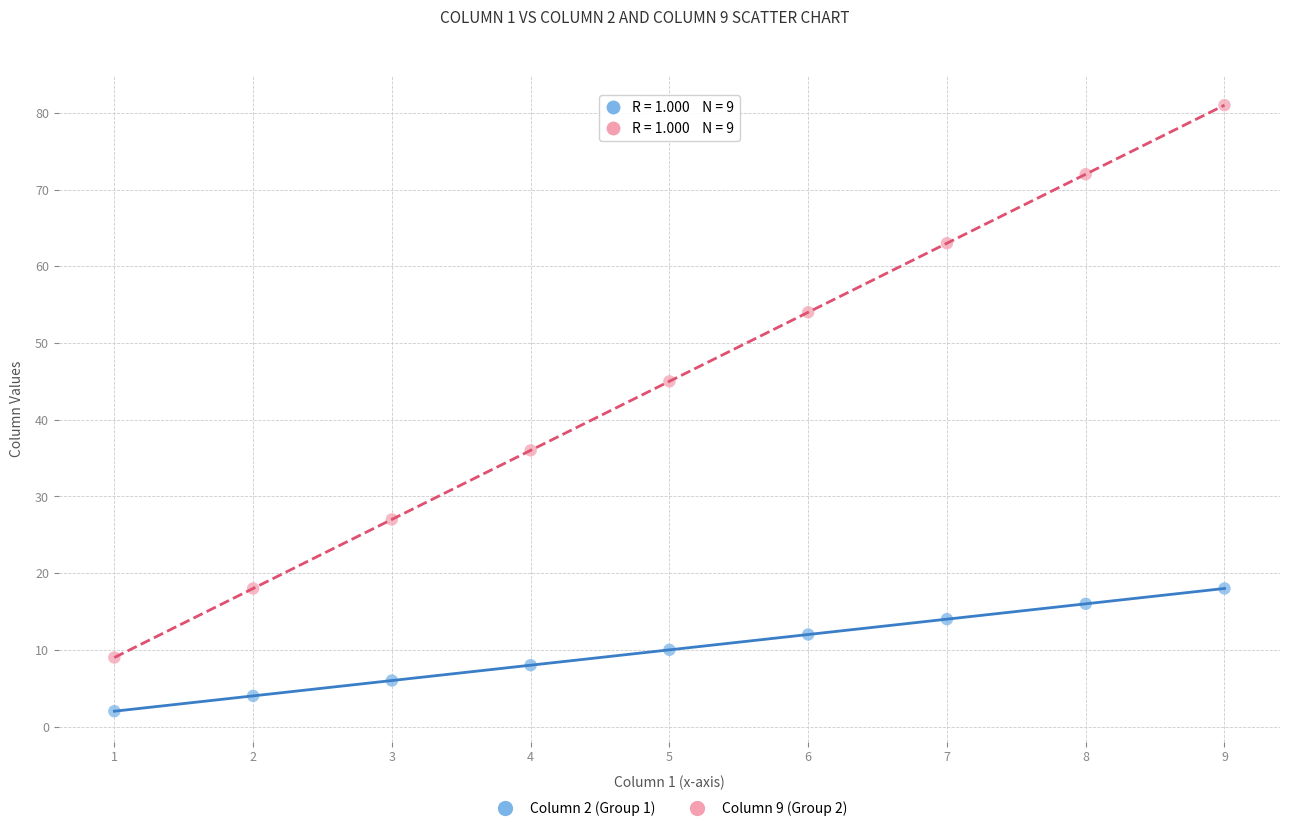

Which series contains the highest Y value?

Column 9 (Group 2)